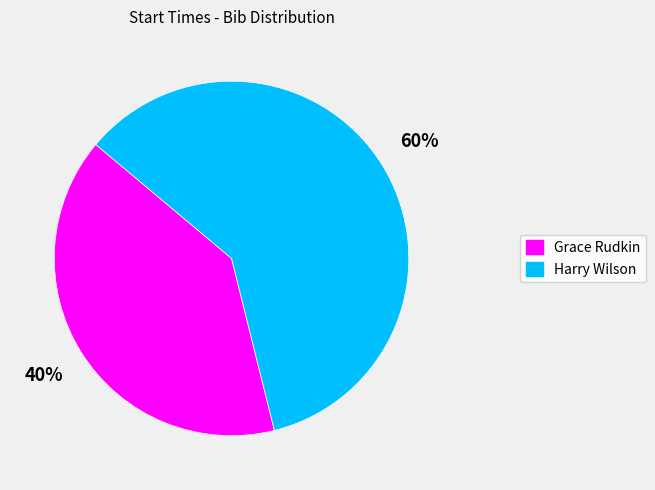

Is it true that Grace Rudkin is 27% of the pie?

False